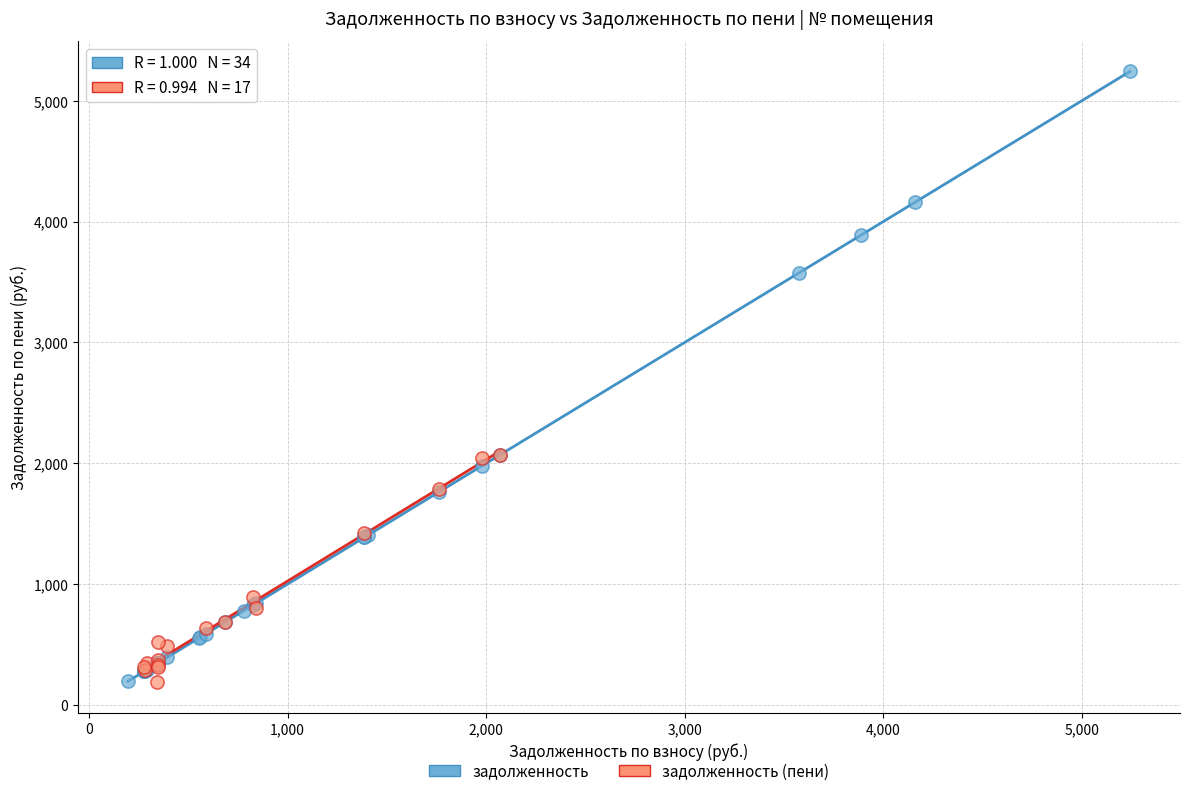

Which series reaches the maximum Y coordinate?

задолженность